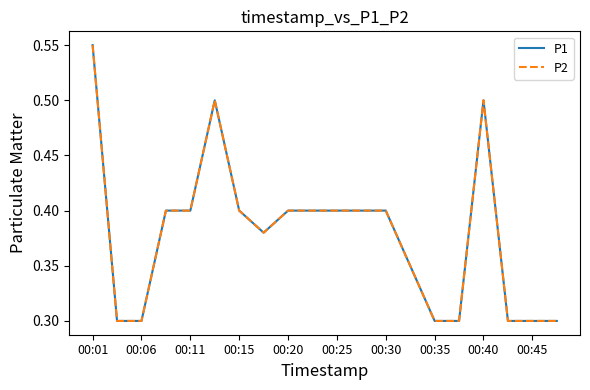

True or false: P1 and P2 cross at least once.

False